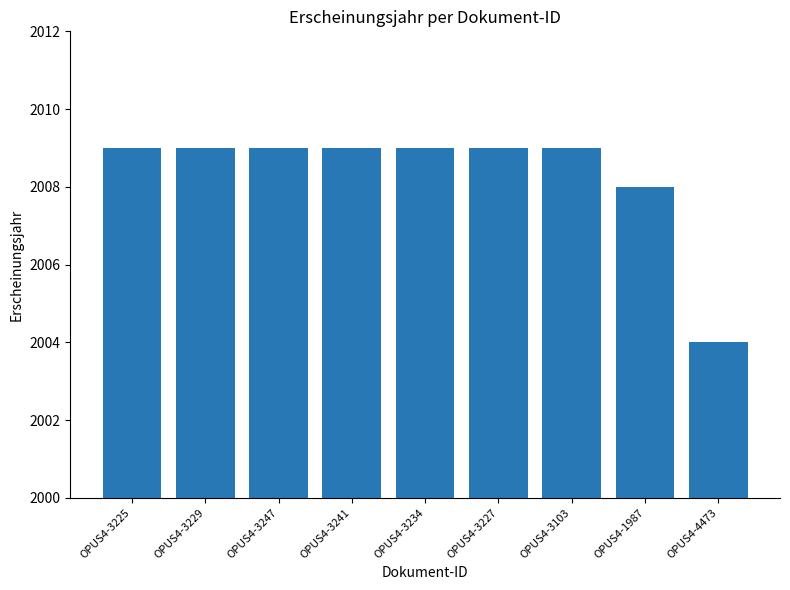

Reading right to left, transcribe all the data shown in this chart.

2004	2008	2009	2009	2009	2009	2009	2009	2009